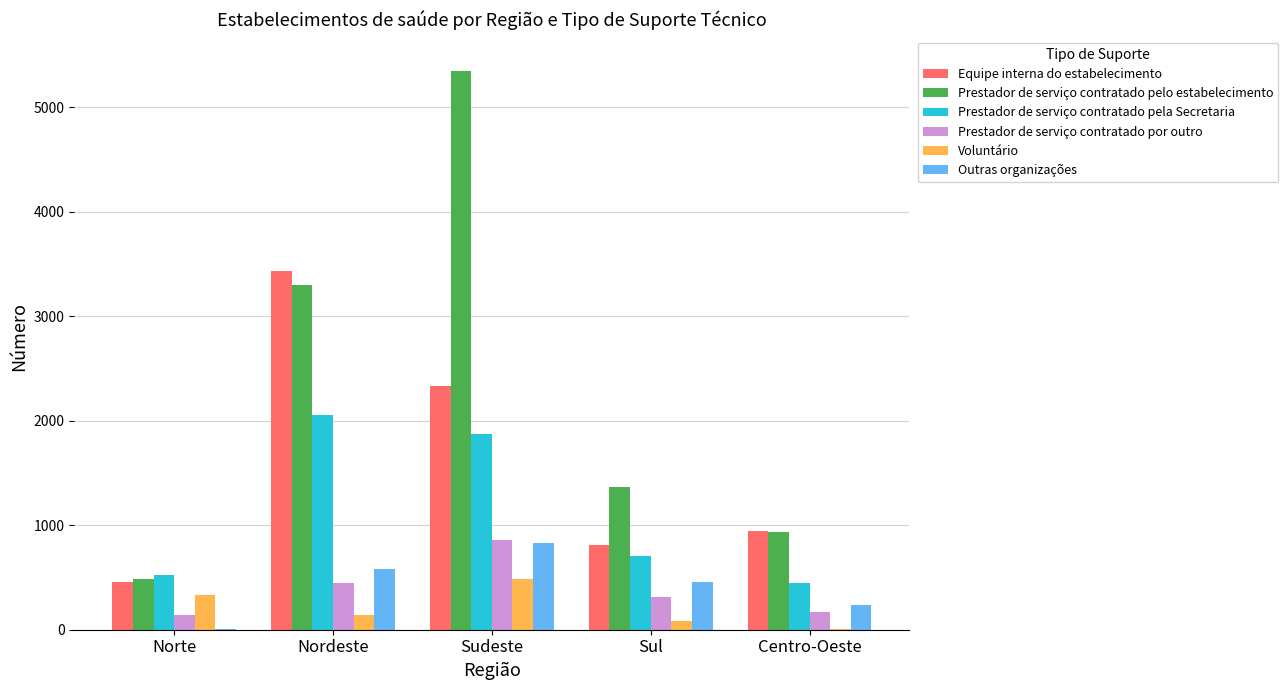

What is the greatest value displayed?

5352.8